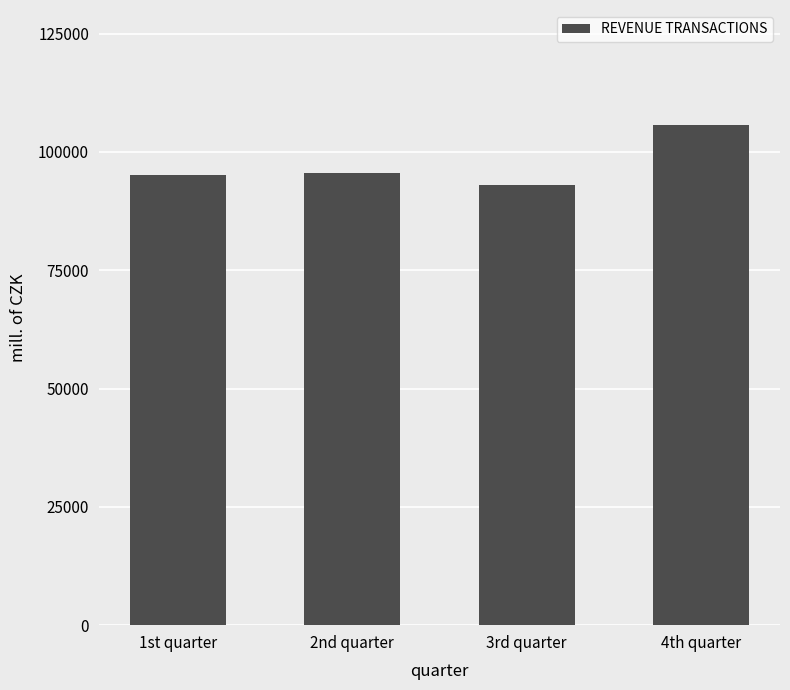

What is the average value?

97366.3